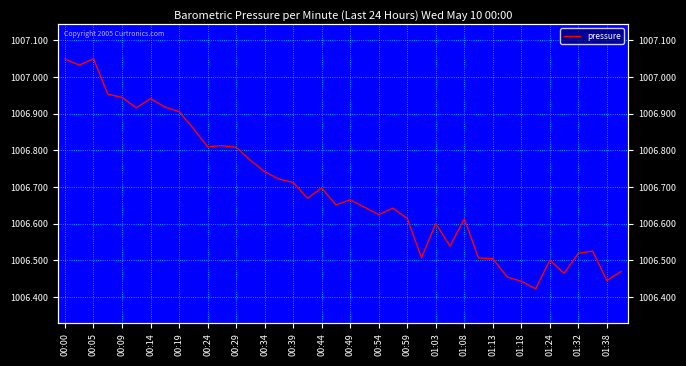

Is it true that the value at 00:05 is 1382.9?

False